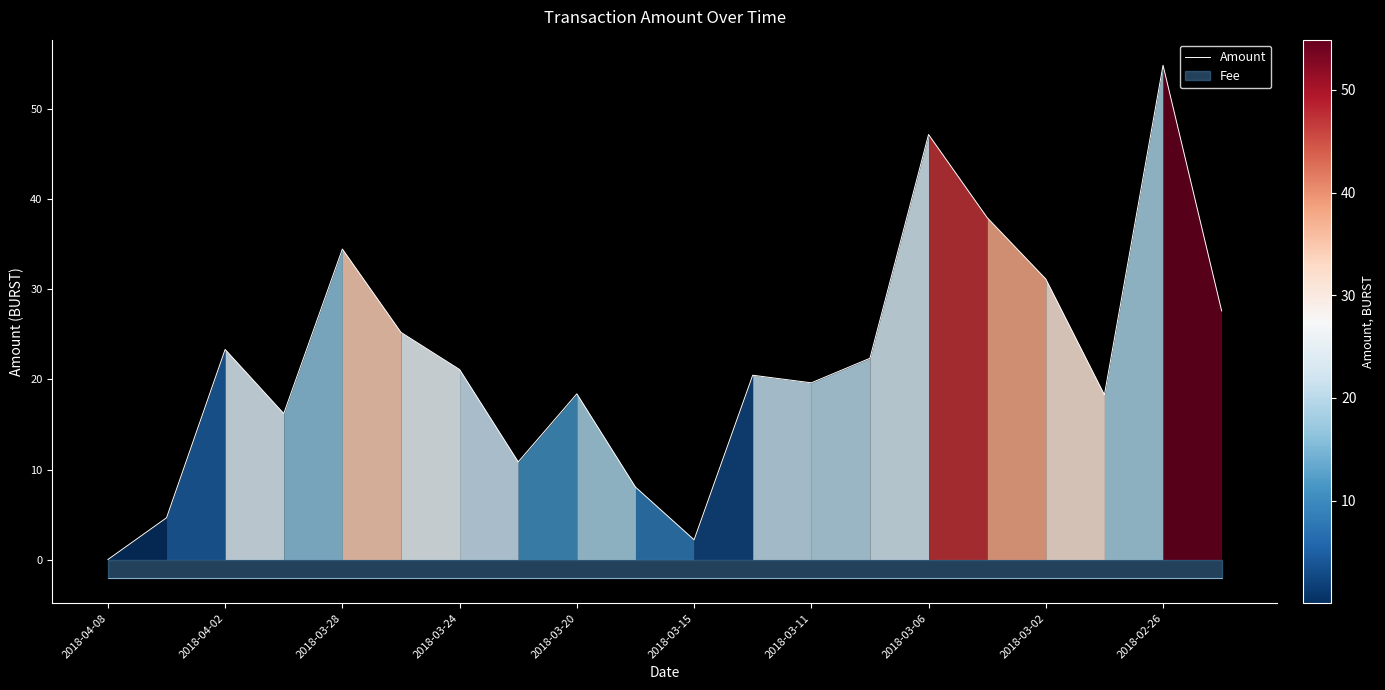

How many values are below 21?

10